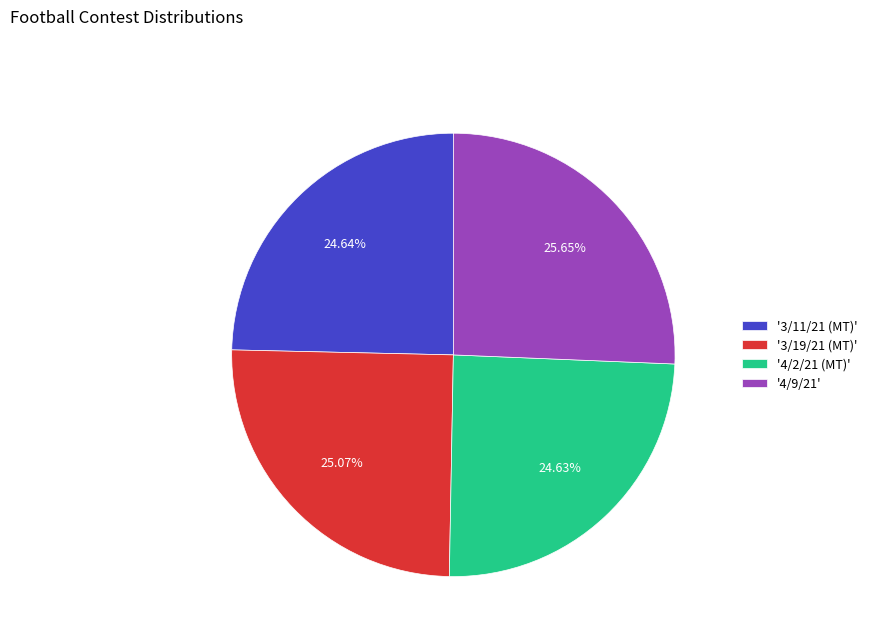

What is the ratio of the value at '4/2/21 (MT)' to the value at '3/11/21 (MT)'?

1.0